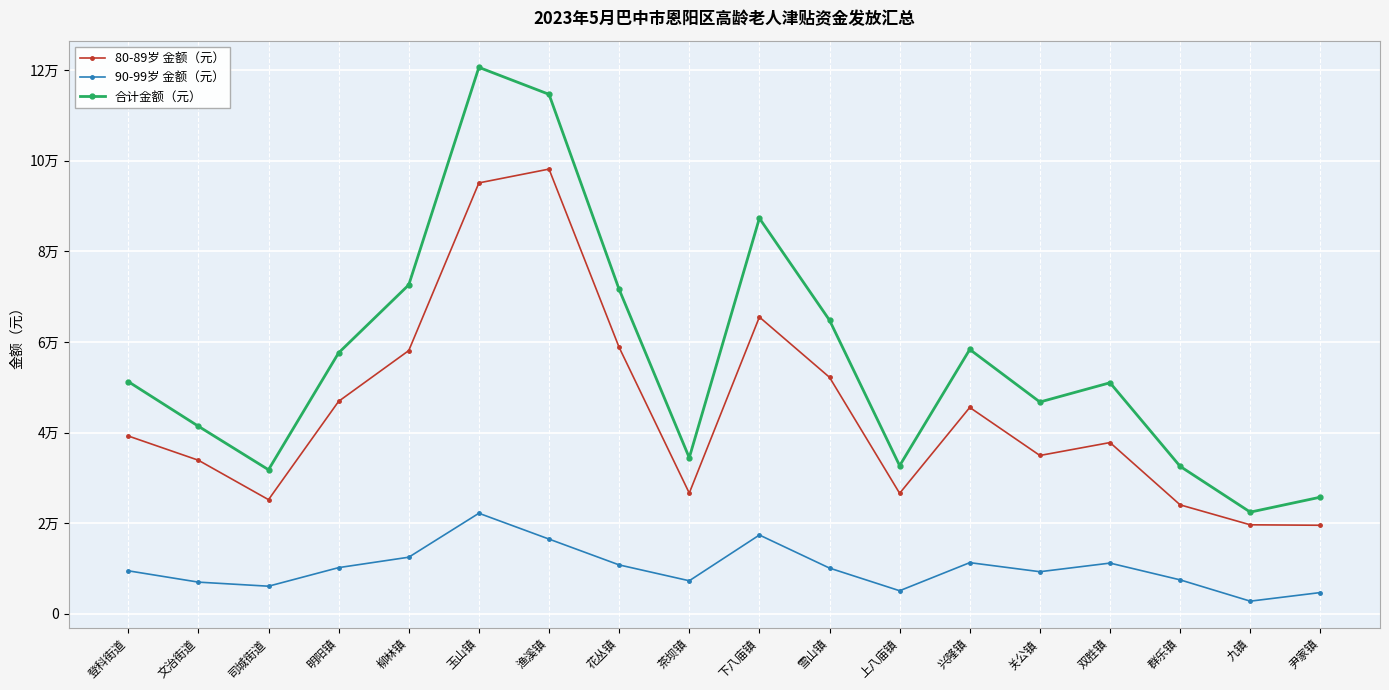

Is the value of 合计金额（元） at 花丛镇 greater than the value of 90-99岁 金额（元） at 司城街道?

Yes